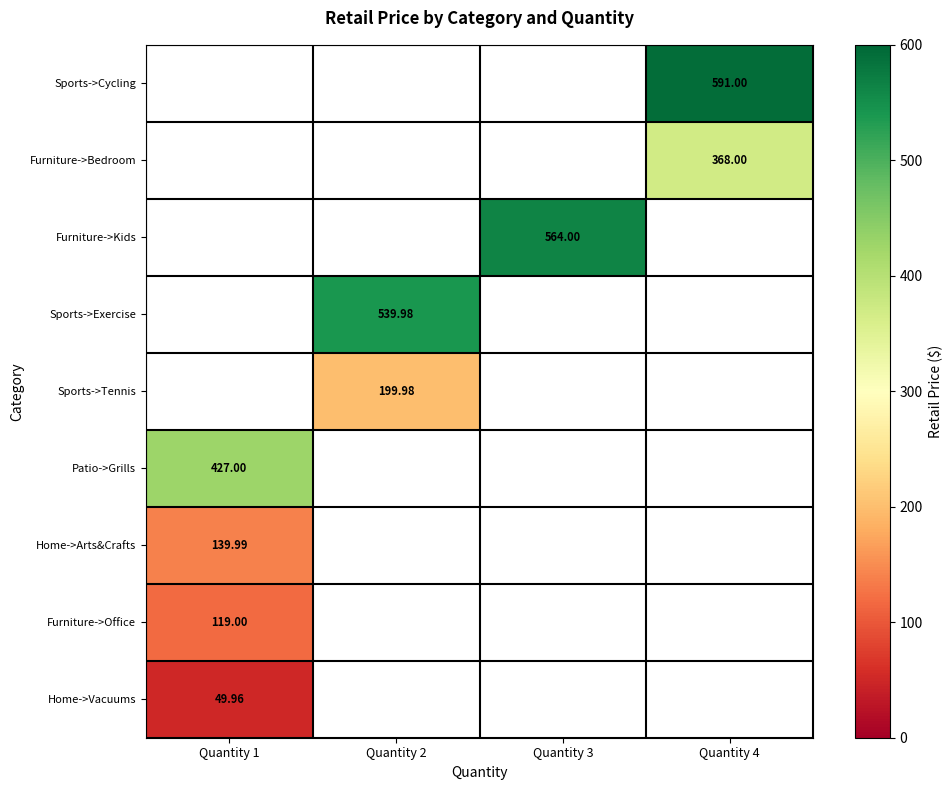

How many positive values does the Patio->Grills series have?

1